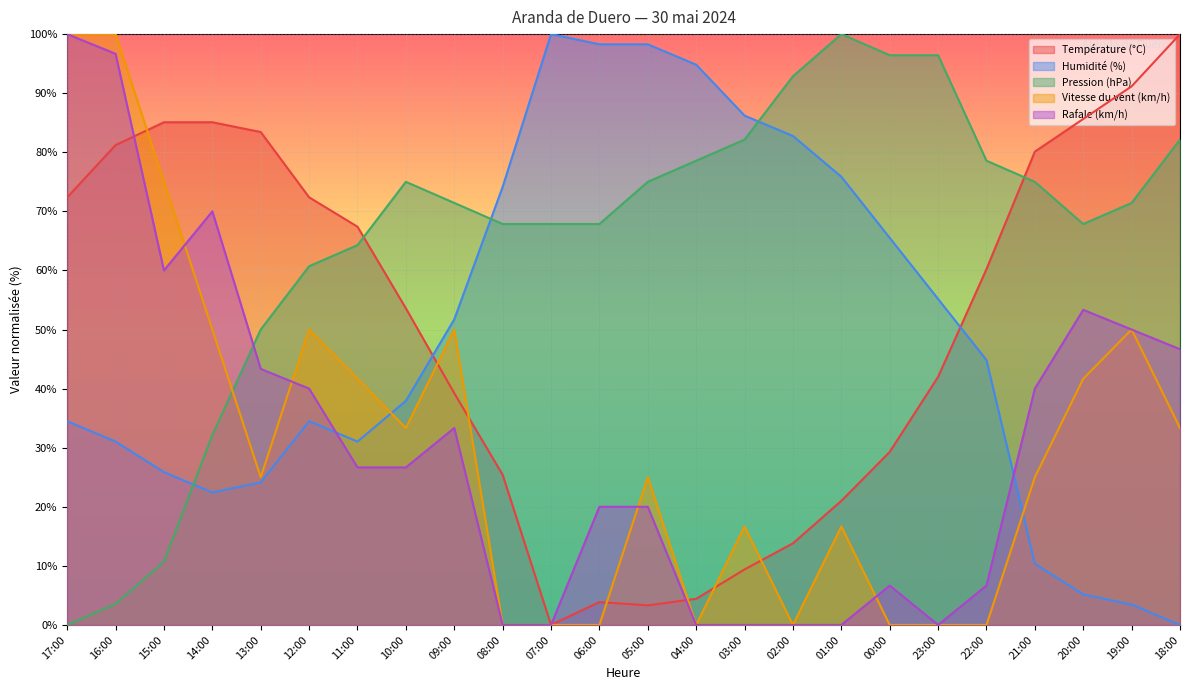

What value does the Vitesse du vent (km/h) series have at 19:00?

50.0